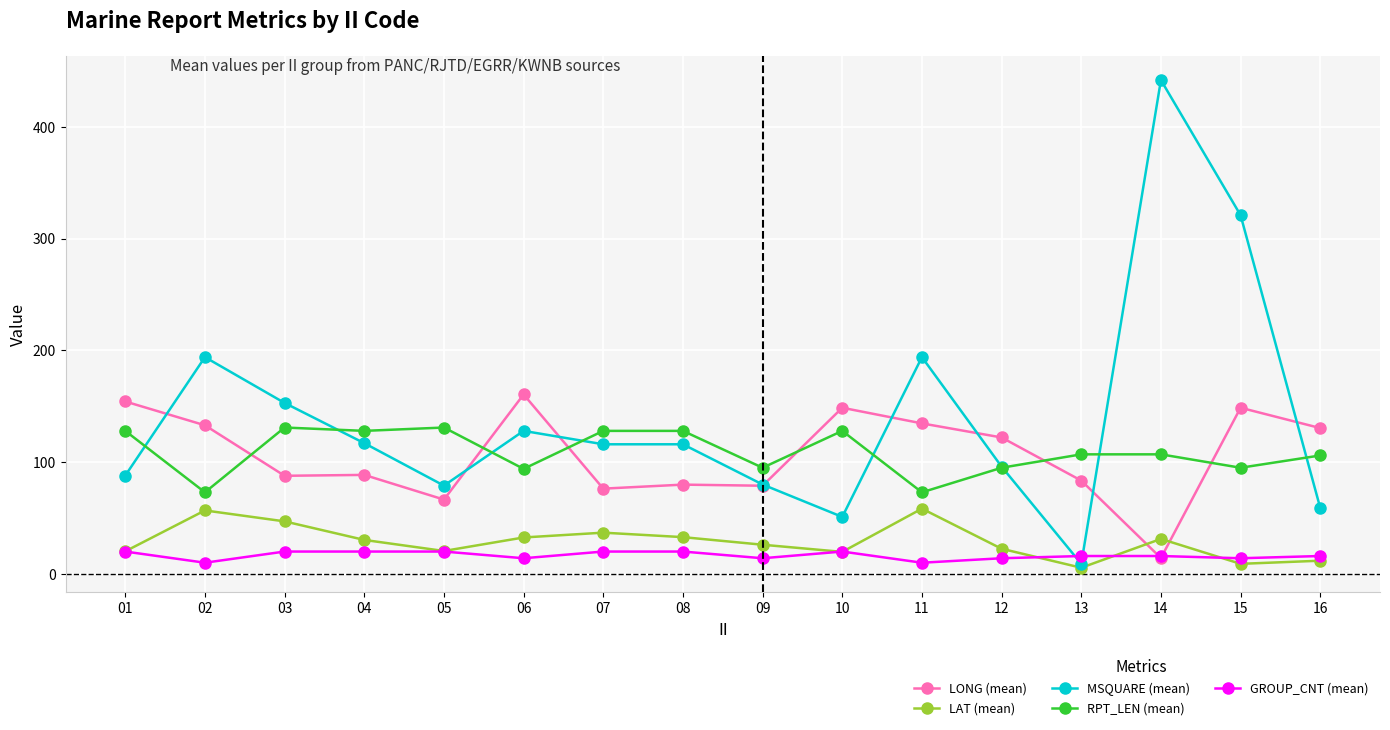

What is the minimum value for MSQUARE (mean)?

9.0